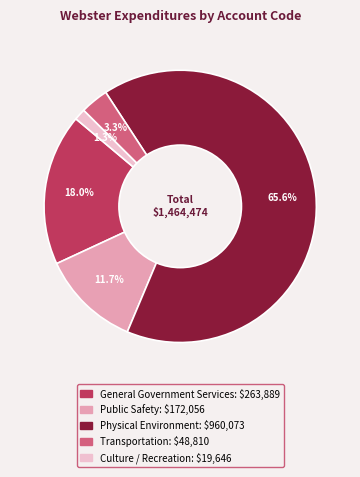

Does any single category account for the majority?

Yes